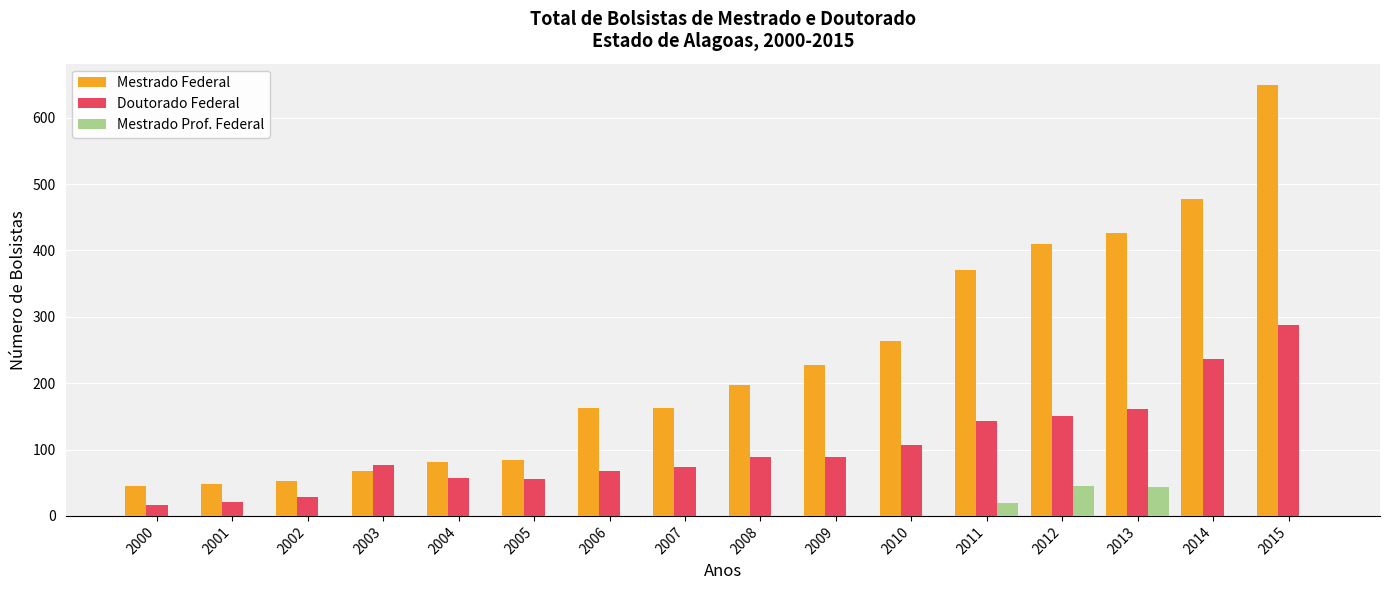

Which category has the highest value in the Mestrado Federal series?

2015